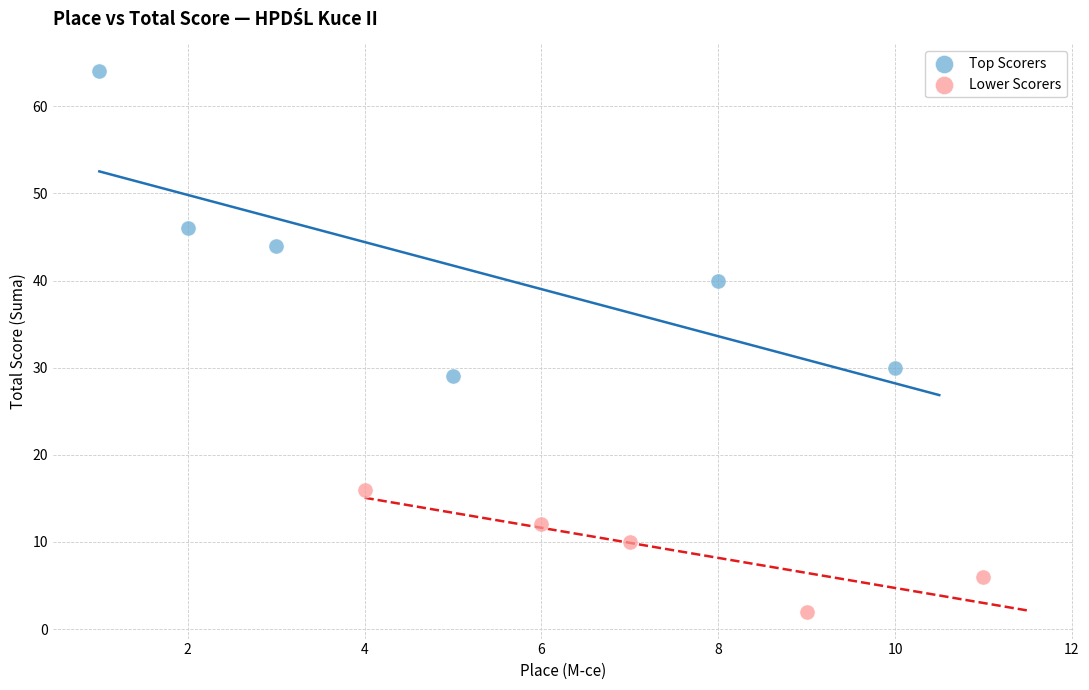

Which series reaches the minimum Y coordinate?

Lower Scorers